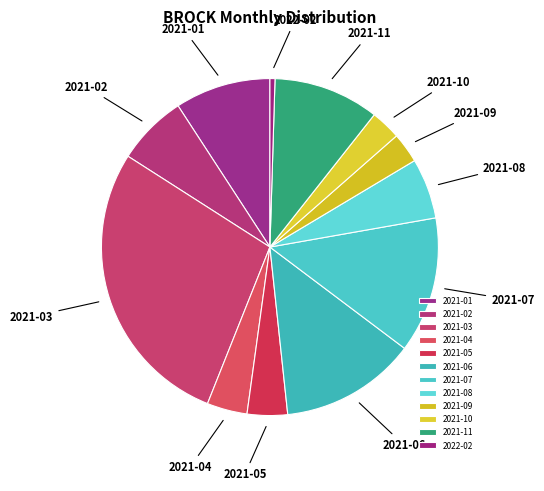

Does 2021-09 represent more than half of the total?

No